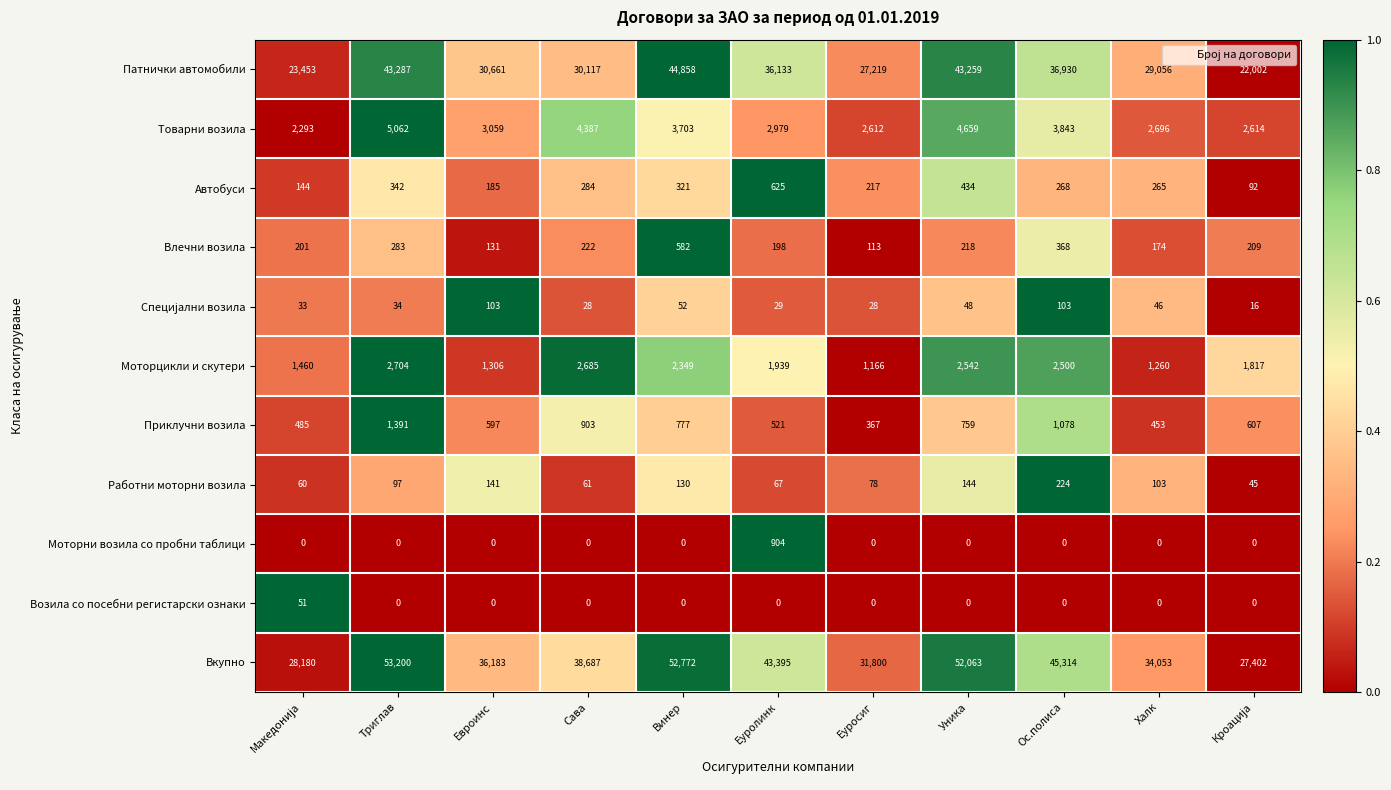

Read the Автобуси value at Уника, to the nearest 10.

430